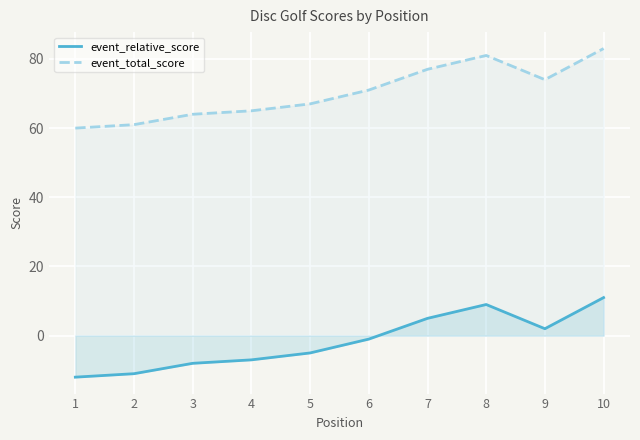

What is the value of the event_total_score point at the 5th from the left?

67